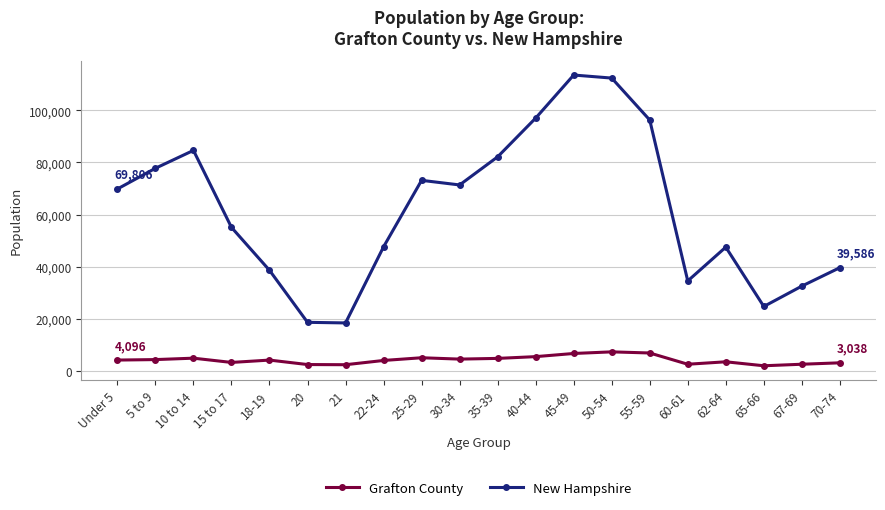

What is the value of the Grafton County point at the 14th from the left?

7247